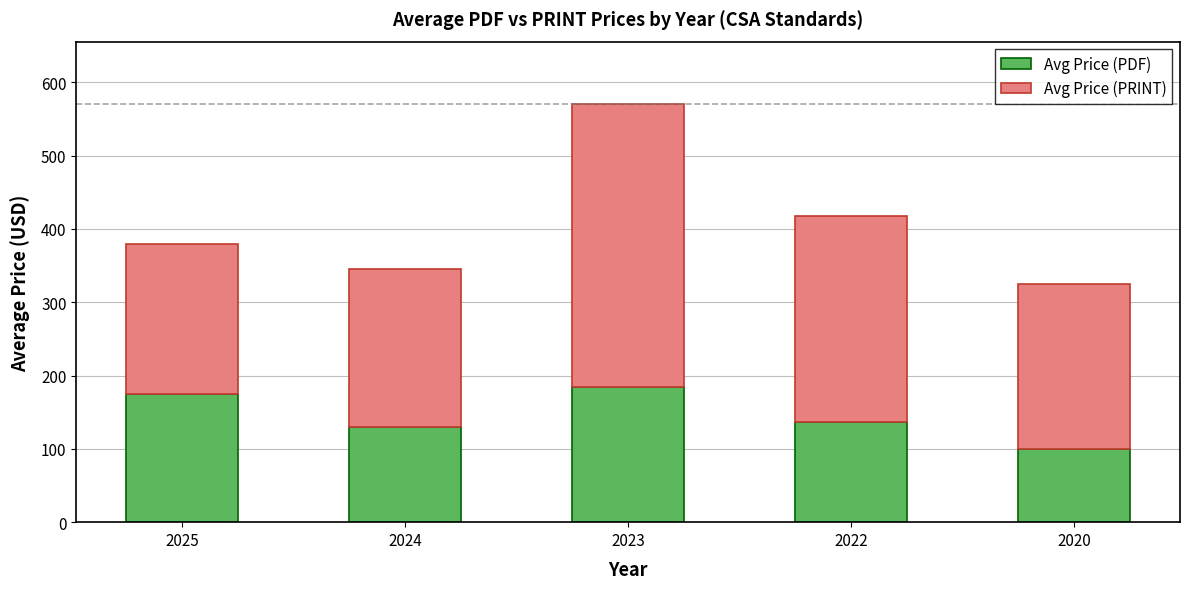

Does the chart contain any negative values?

No